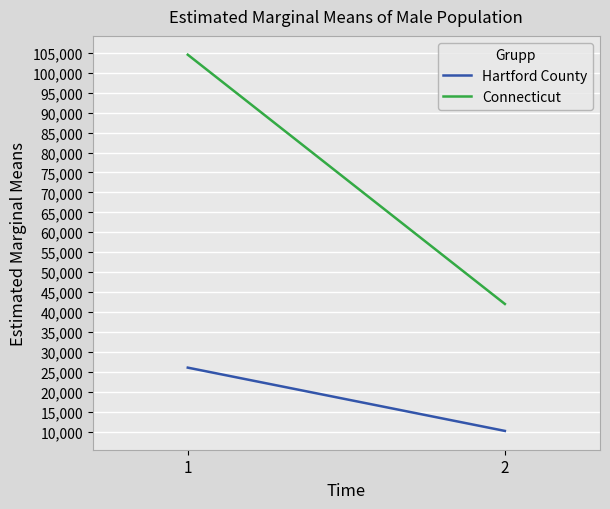

At which label does Hartford County first exceed 26032?

1